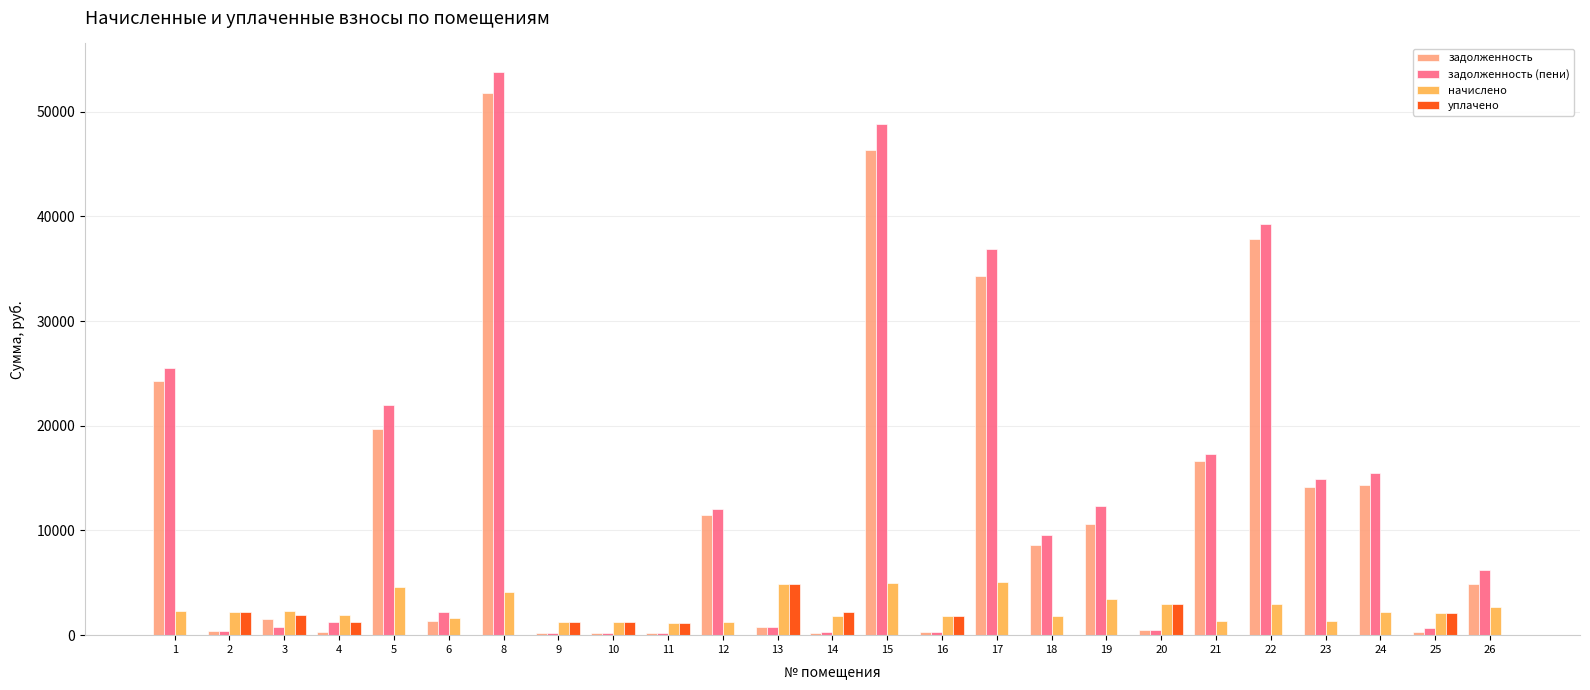

What is the maximum value for уплачено?

4890.6